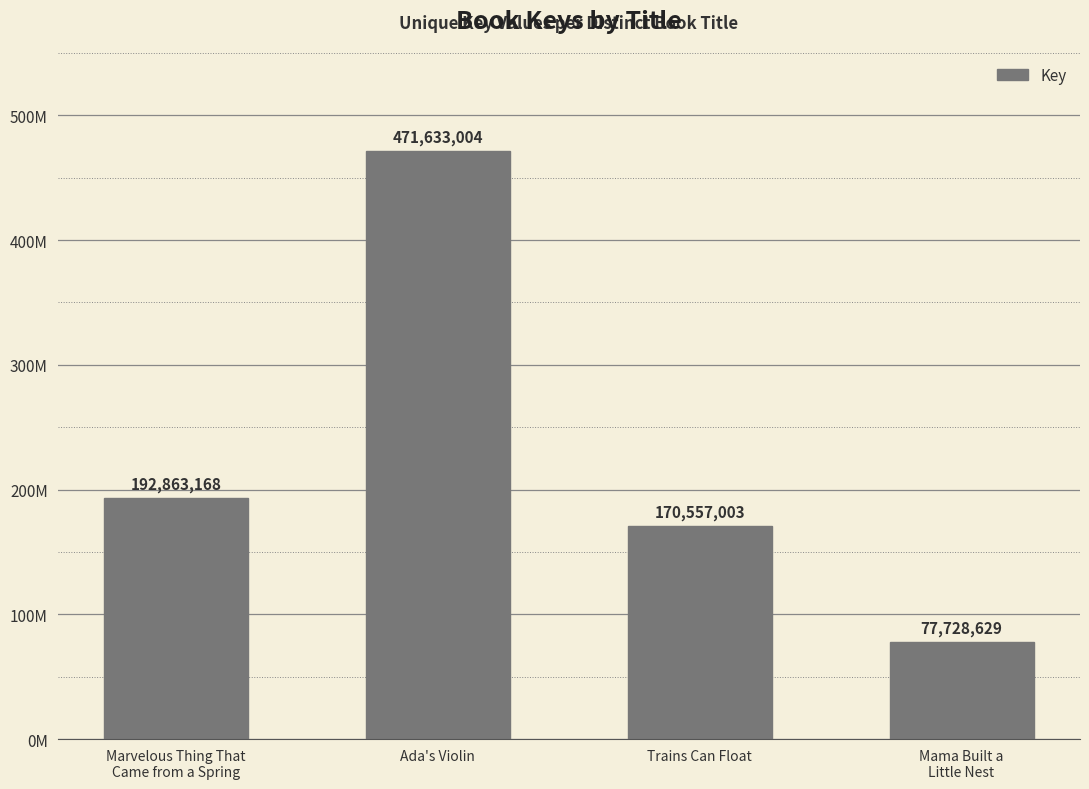

Are the bars horizontal?

No